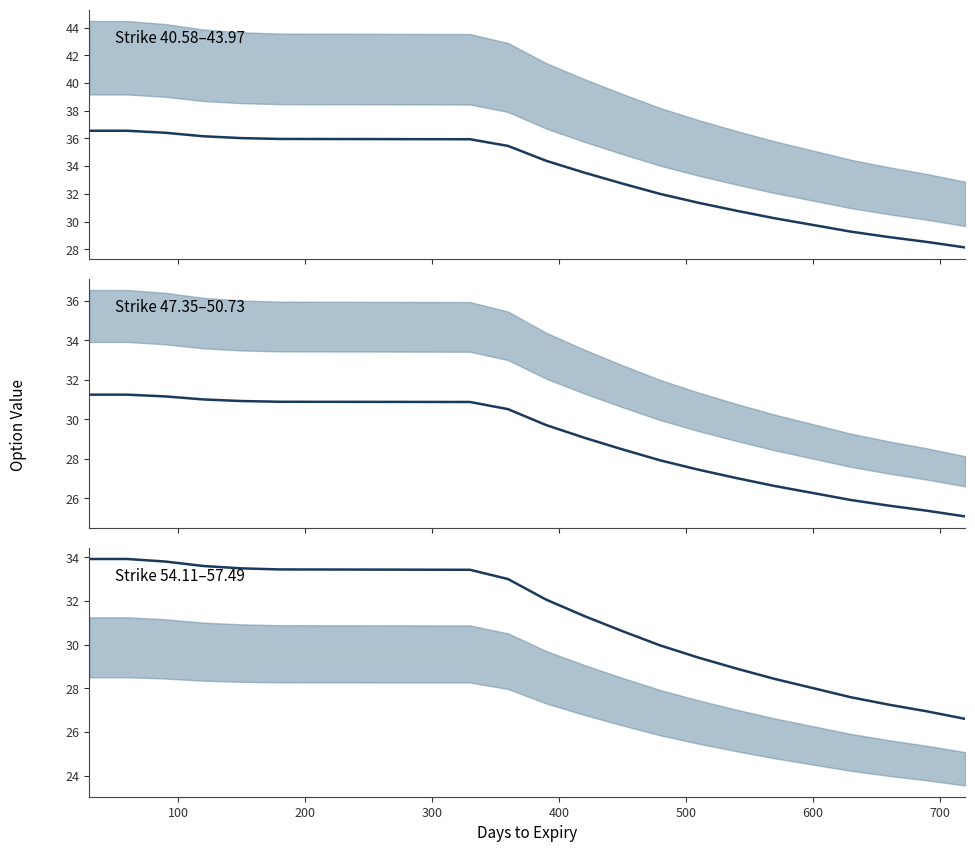

The value of col_6 at 400 is 47.6. True or false?

False